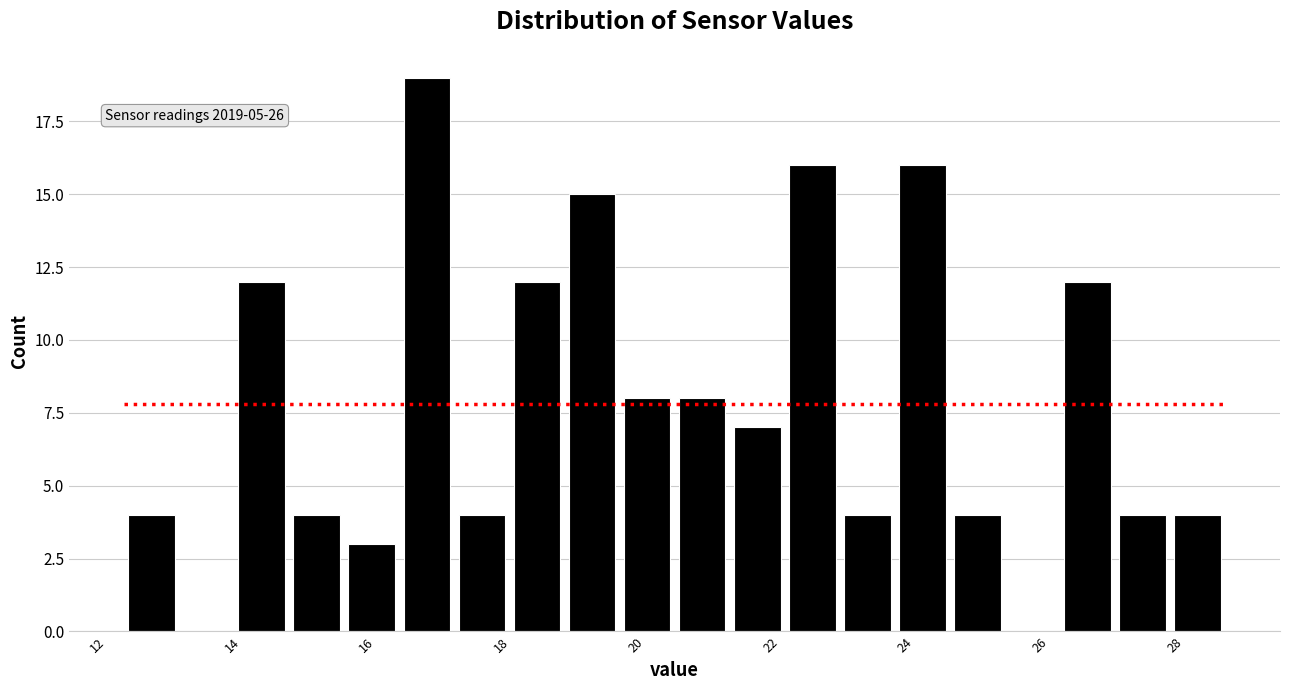

Over which range of the x-axis is the bar tallest?

16.4 to 17.4